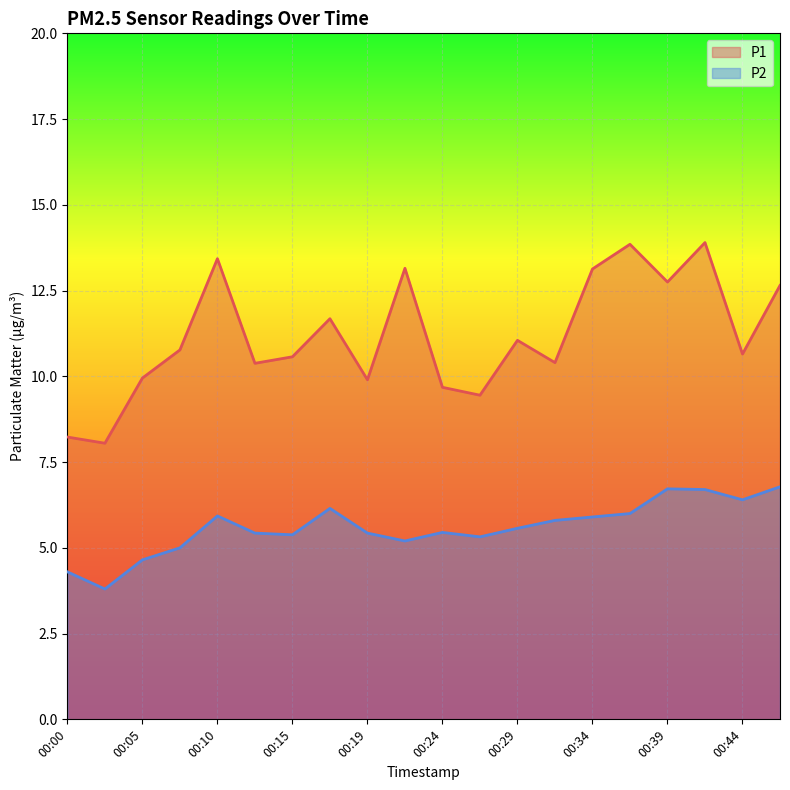

What is the difference between the maximum and minimum values in the P2 series?

3.0